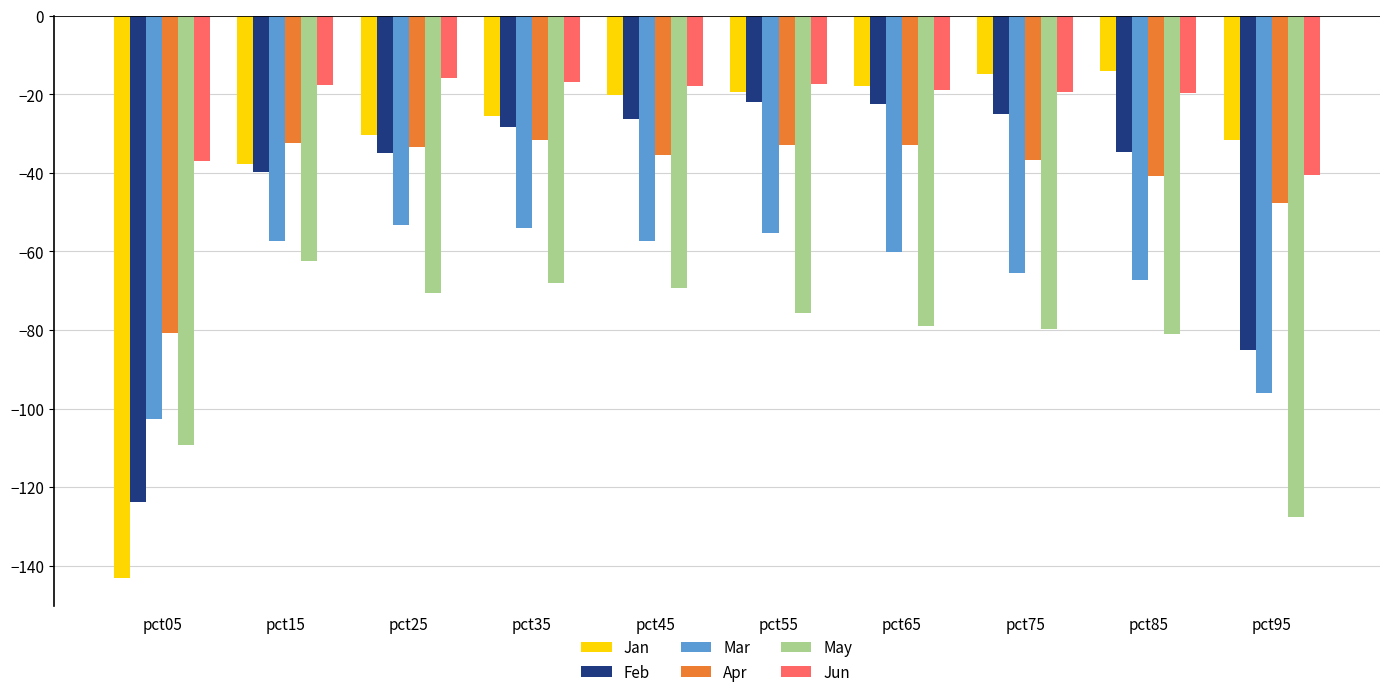

What is the difference between the maximum and minimum values in the Jun series?

24.5